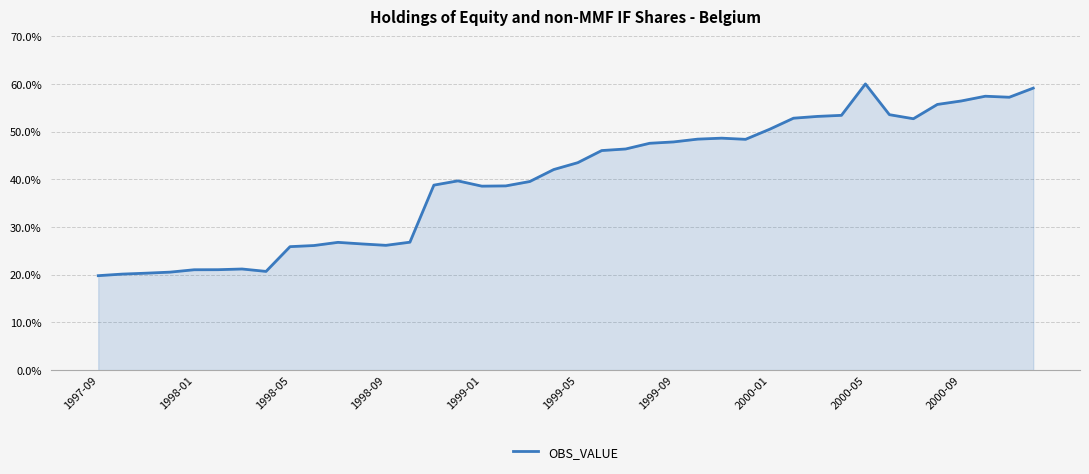

What is the greatest value displayed?

60.0